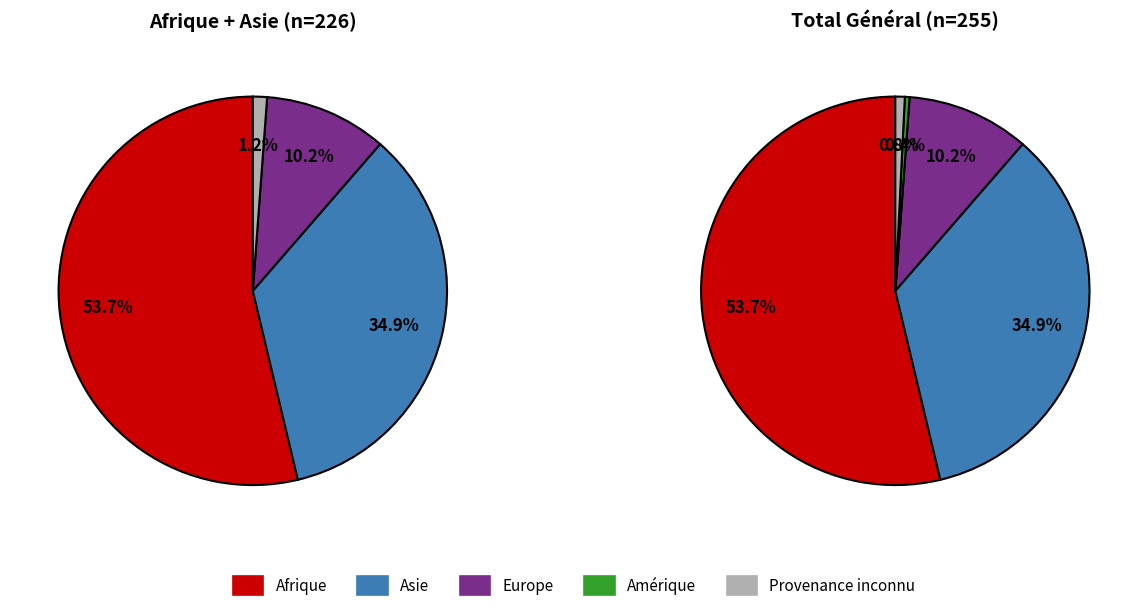

What is the largest slice in the pie chart?

Afrique